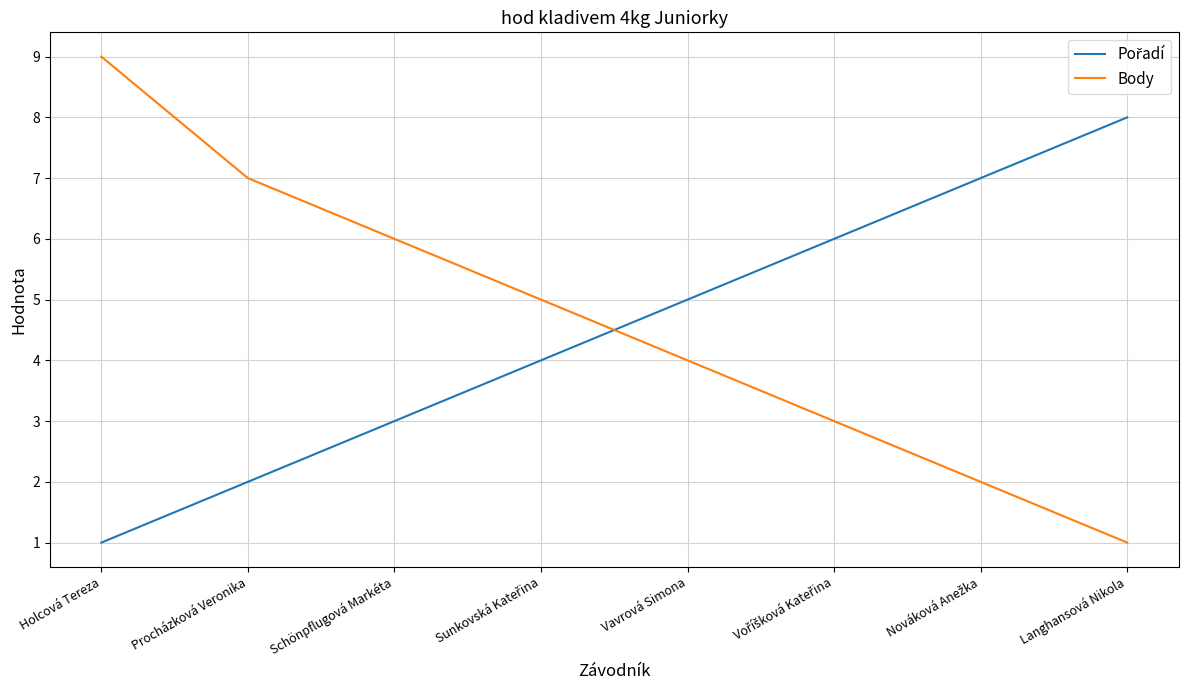

The Body series shows 10 at Procházková Veronika. True or false?

False